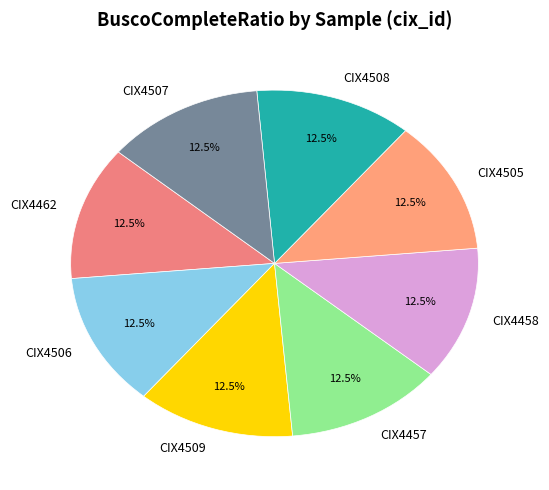

How much of the chart is everything except CIX4507?

87.5%